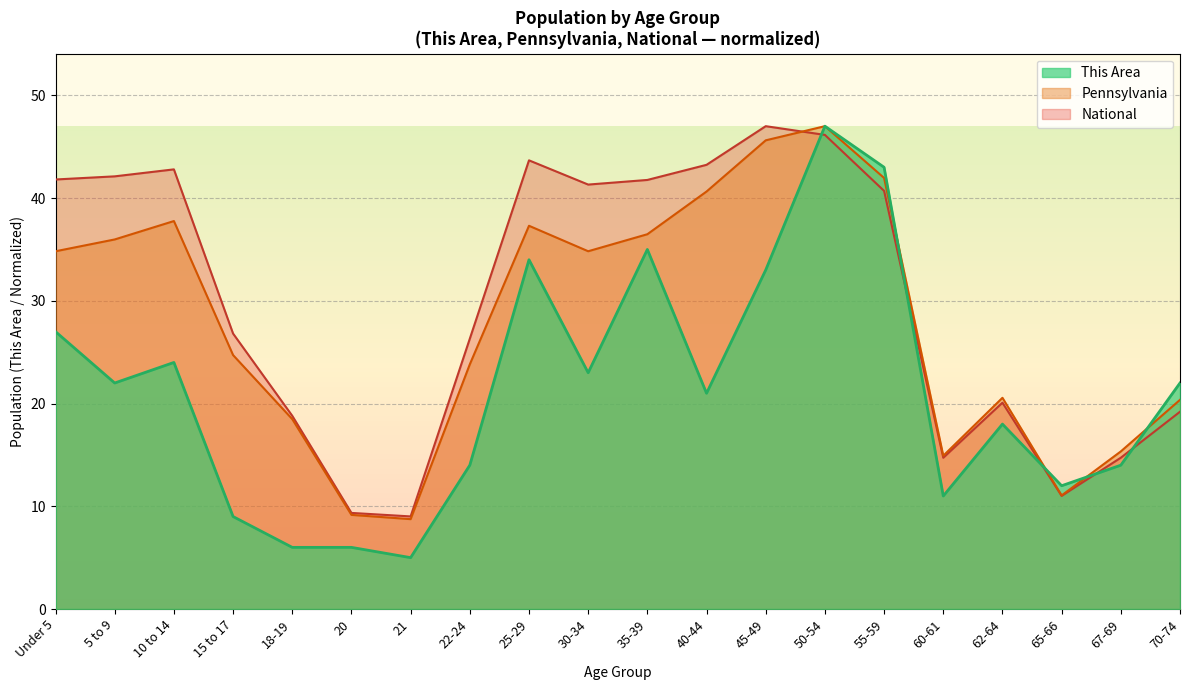

What are all the series names shown in the legend?

This Area, Pennsylvania, National